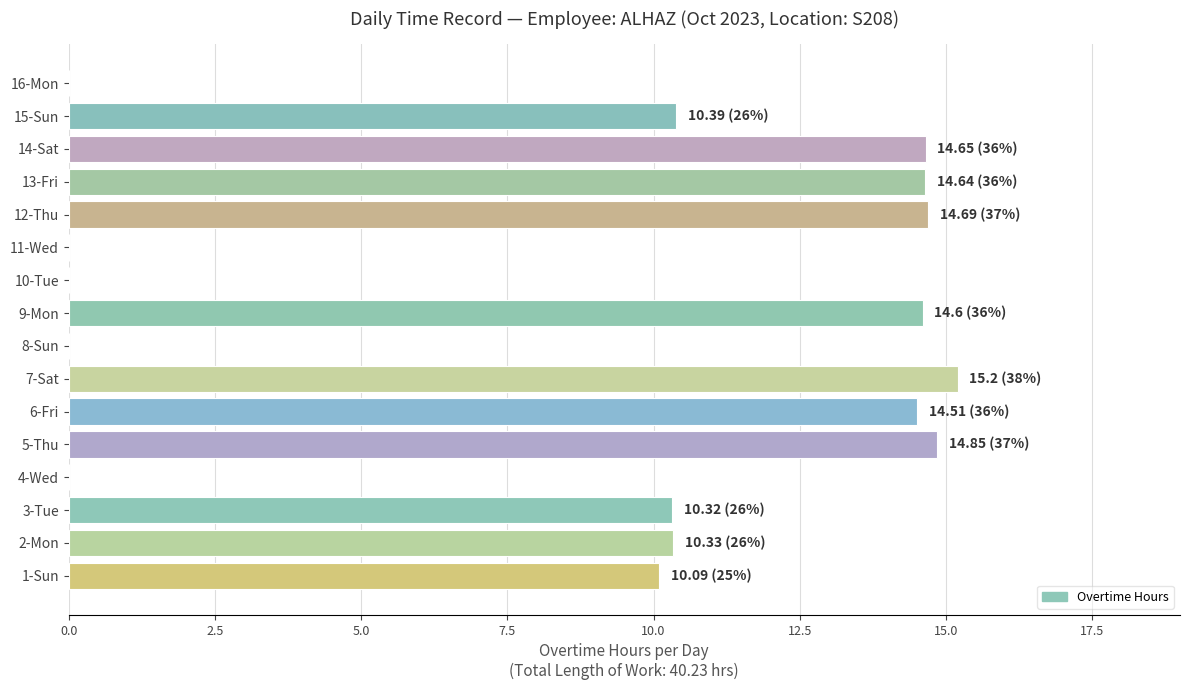

Which has a higher value, 12-Thu or 1-Sun?

12-Thu